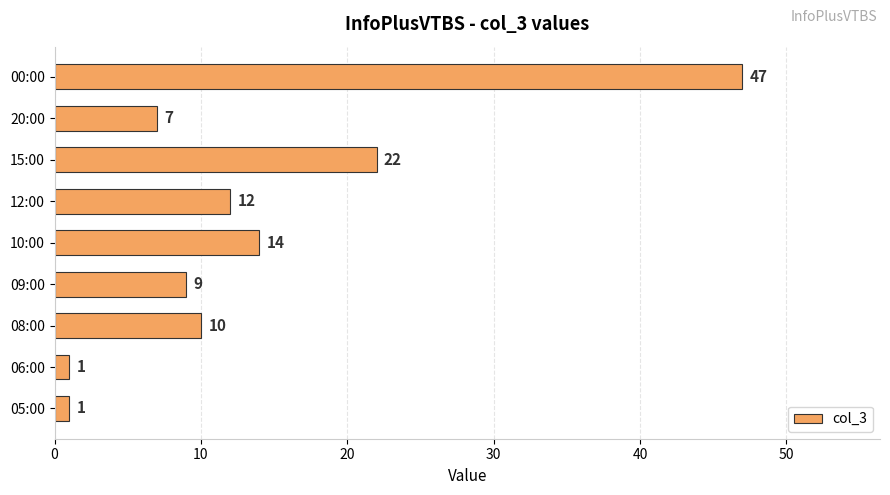

What is the difference between the values at 15:00 and 08:00?

12